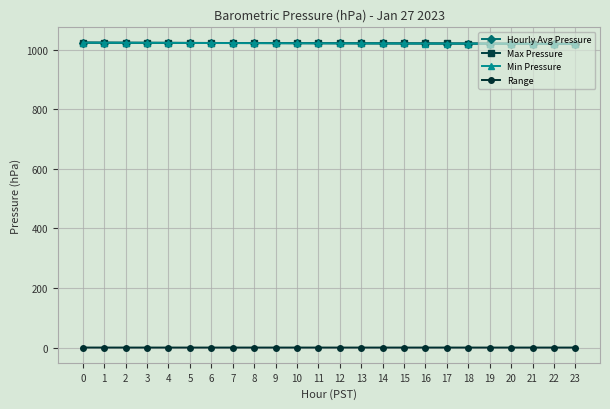

The value of Min Pressure at 16 is 687.9. True or false?

False